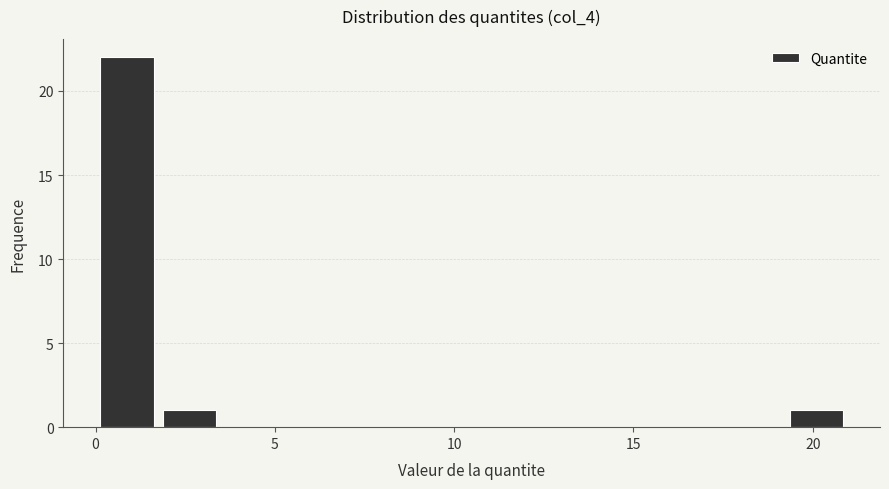

Around what value on the x-axis is the tallest bar? Give the approximate position of its centre, as read against the axis.

1.0